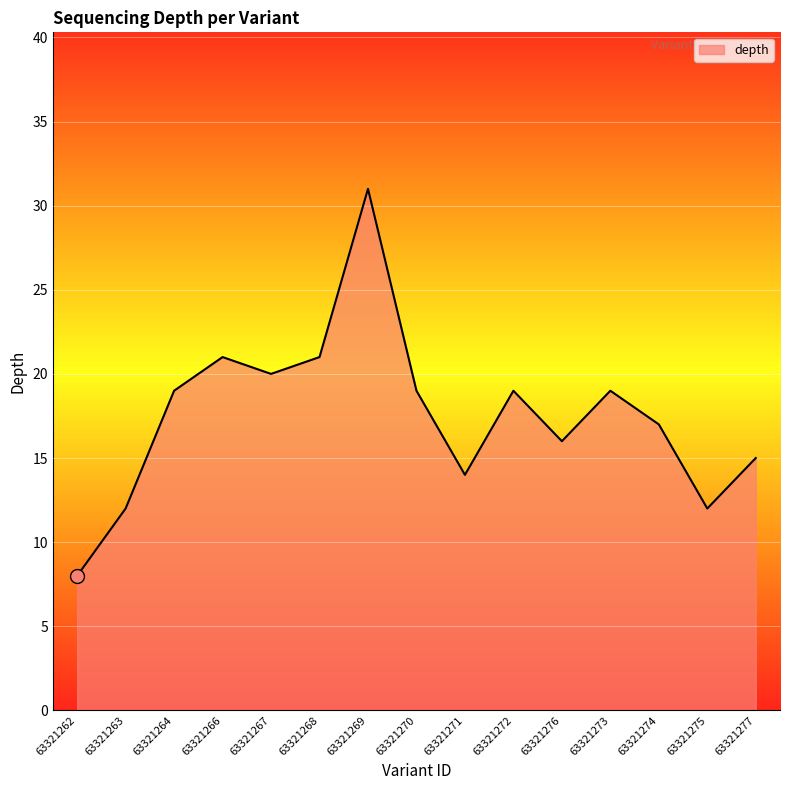

What position from the right is 63321276?

5